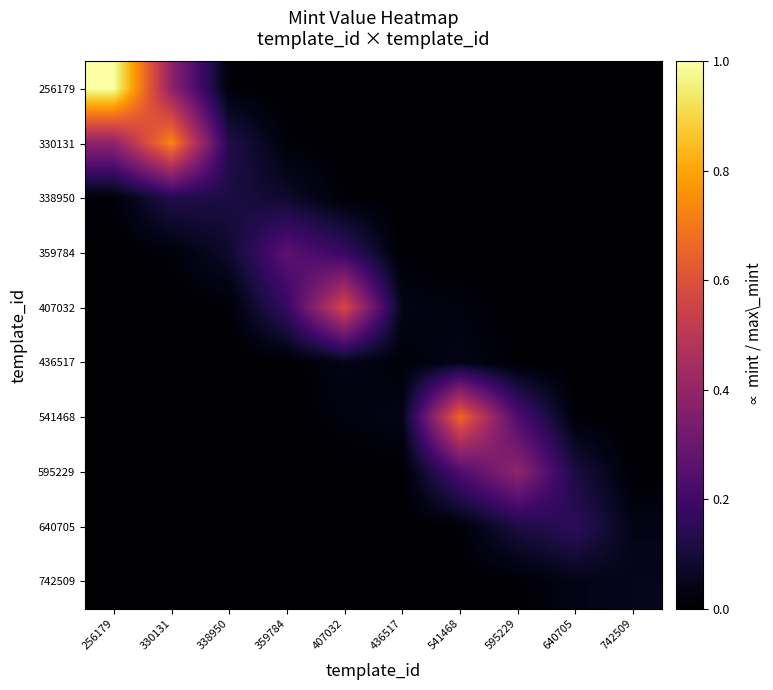

Reading left to right, list all the values displayed in this chart.

256179: 256179=1.0	330131=0.4	338950=0.0	359784=0.0	407032=0.0	436517=0.0	541468=0.0	595229=0.0	640705=0.0	742509=0.0
330131: 256179=0.4	330131=0.7	338950=0.1	359784=0.0	407032=0.0	436517=0.0	541468=0.0	595229=0.0	640705=0.0	742509=0.0
338950: 256179=0.0	330131=0.1	338950=0.1	359784=0.1	407032=0.0	436517=0.0	541468=0.0	595229=0.0	640705=0.0	742509=0.0
359784: 256179=0.0	330131=0.0	338950=0.1	359784=0.3	407032=0.2	436517=0.0	541468=0.0	595229=0.0	640705=0.0	742509=0.0
407032: 256179=0.0	330131=0.0	338950=0.0	359784=0.2	407032=0.6	436517=0.0	541468=0.0	595229=0.0	640705=0.0	742509=0.0
436517: 256179=0.0	330131=0.0	338950=0.0	359784=0.0	407032=0.0	436517=0.0	541468=0.0	595229=0.0	640705=0.0	742509=0.0
541468: 256179=0.0	330131=0.0	338950=0.0	359784=0.0	407032=0.0	436517=0.0	541468=0.7	595229=0.2	640705=0.0	742509=0.0
595229: 256179=0.0	330131=0.0	338950=0.0	359784=0.0	407032=0.0	436517=0.0	541468=0.2	595229=0.4	640705=0.1	742509=0.0
640705: 256179=0.0	330131=0.0	338950=0.0	359784=0.0	407032=0.0	436517=0.0	541468=0.0	595229=0.1	640705=0.2	742509=0.0
742509: 256179=0.0	330131=0.0	338950=0.0	359784=0.0	407032=0.0	436517=0.0	541468=0.0	595229=0.0	640705=0.0	742509=0.1